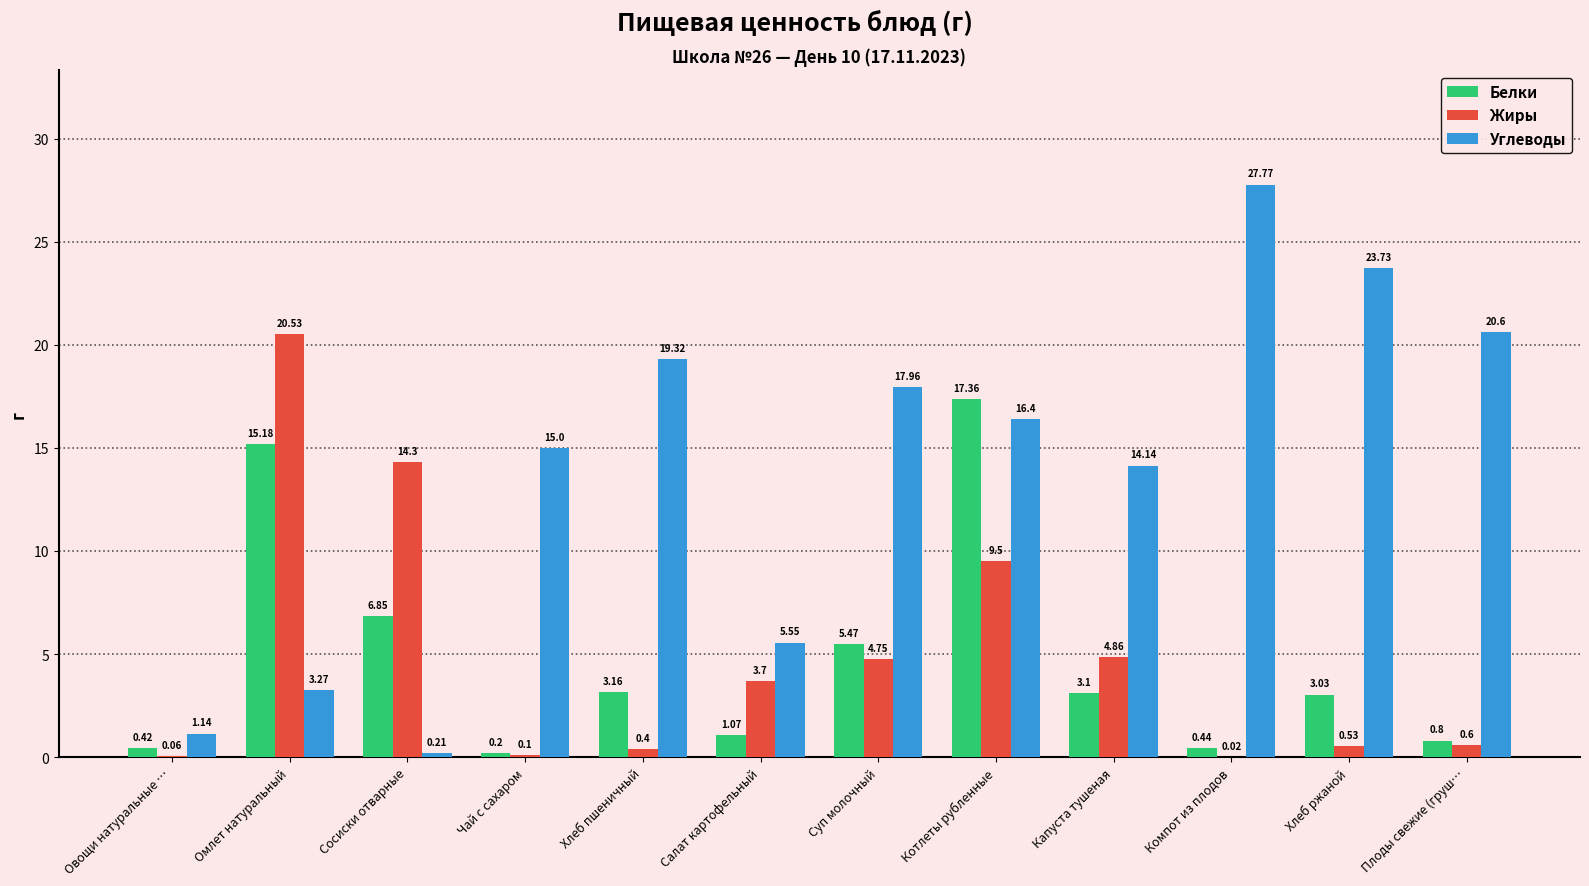

True or false: Белки has a value of 5.3 at Капуста тушеная.

False